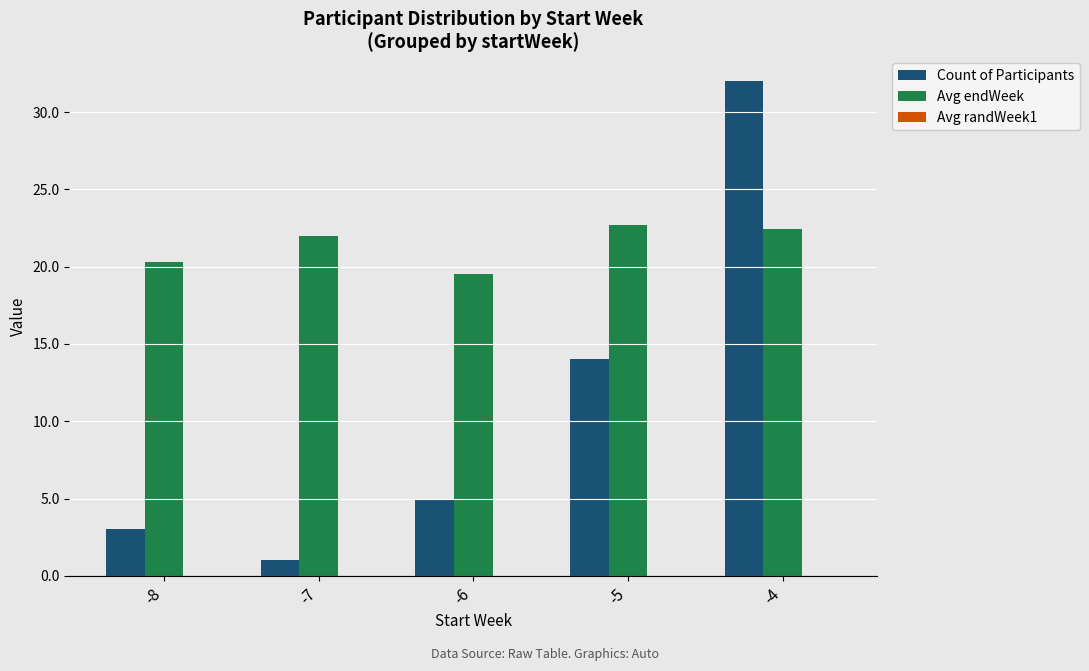

True or false: Count of Participants has a value of 1.0 at -7.

True